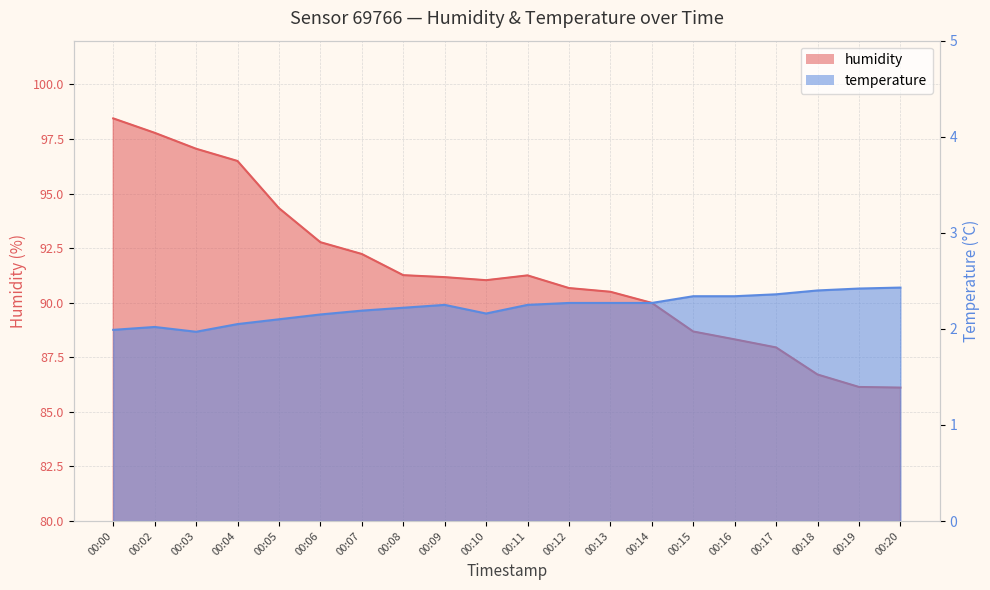

What is the difference between the temperature values at 00:08 and 00:16?

0.1